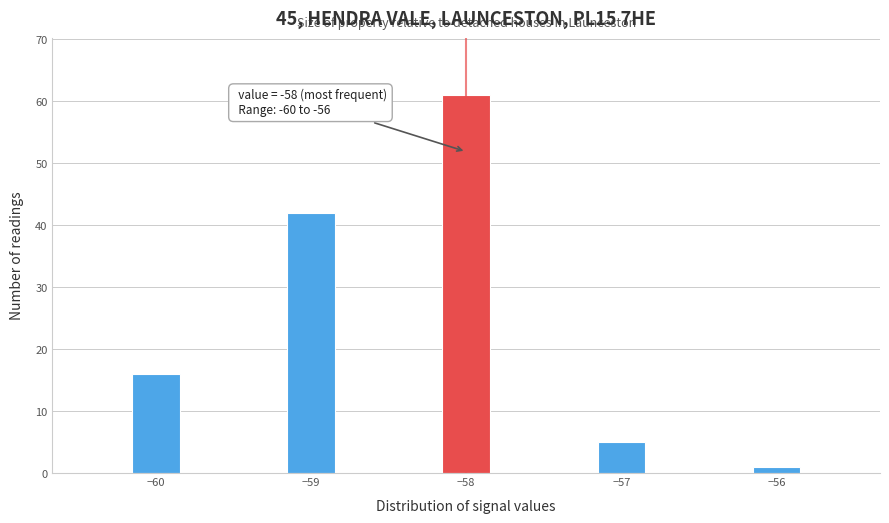

Read against the x-axis, roughly where is the centre of the tallest bar?

-58.0